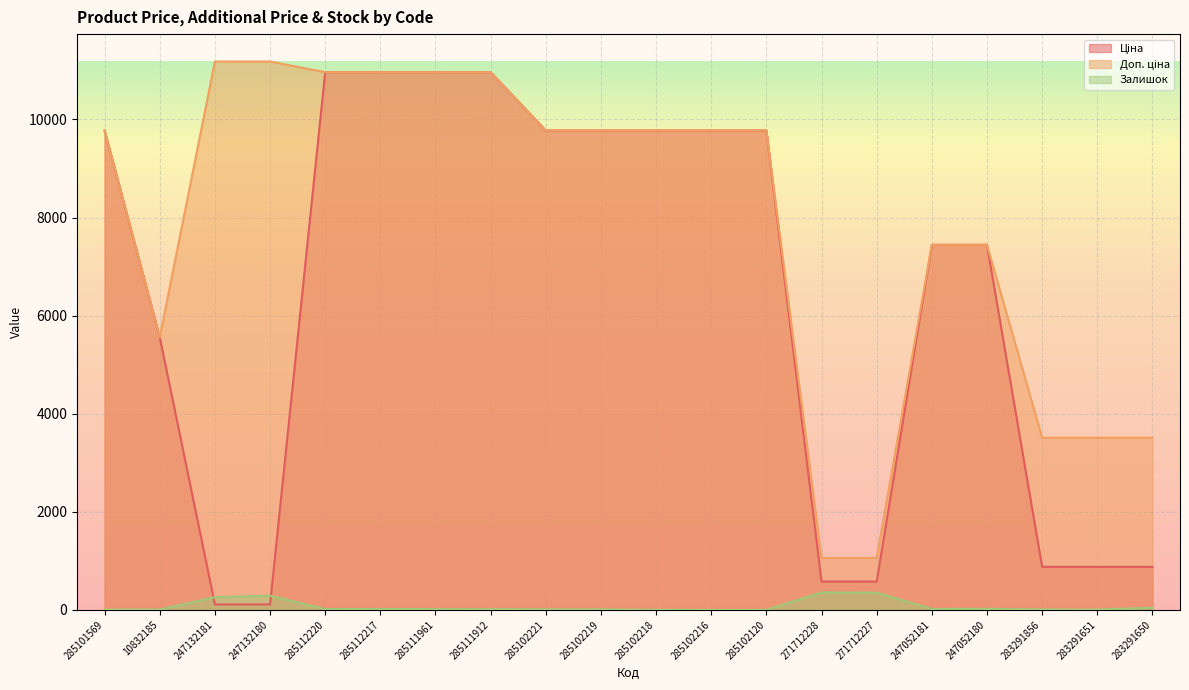

What are all the series names shown in the legend?

Ціна, Доп. ціна, Залишок